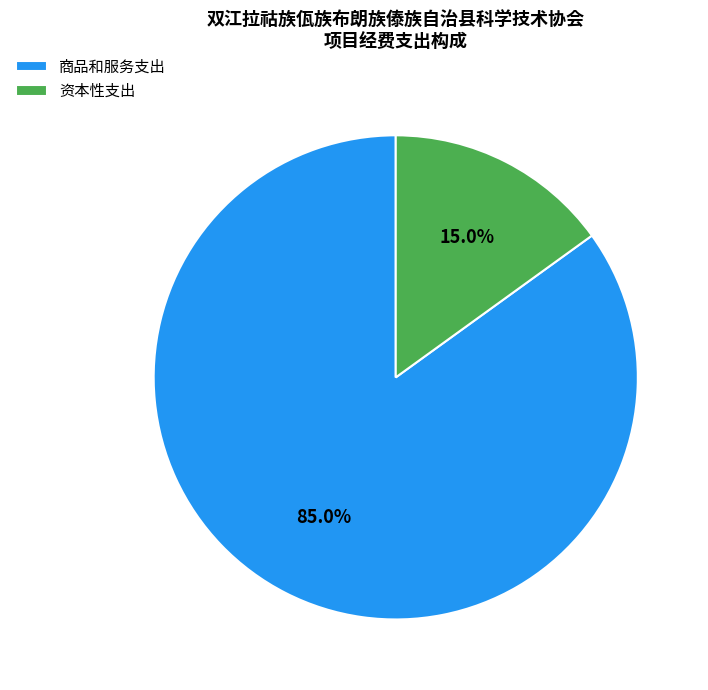

Is 商品和服务支出 the majority of the pie?

Yes